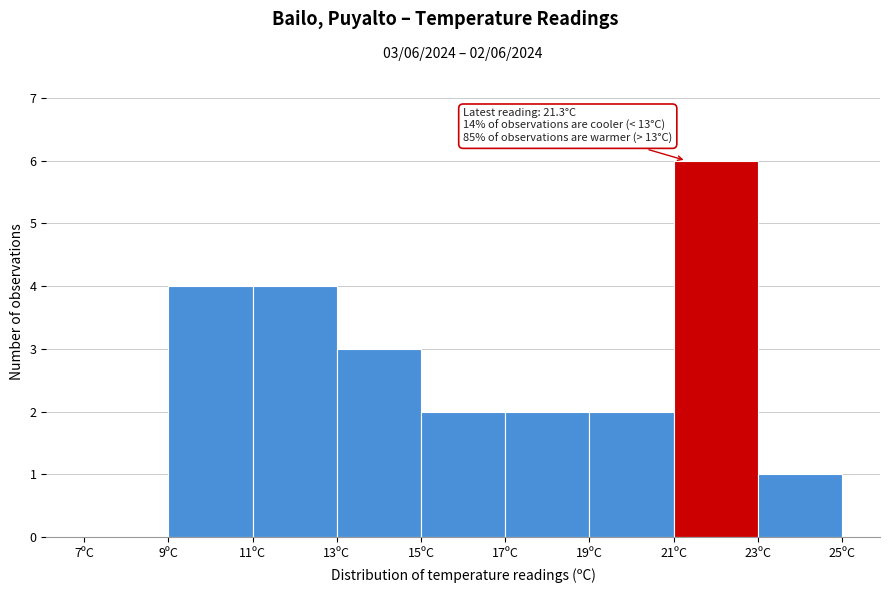

Over which range of the x-axis is the bar tallest?

21 to 23